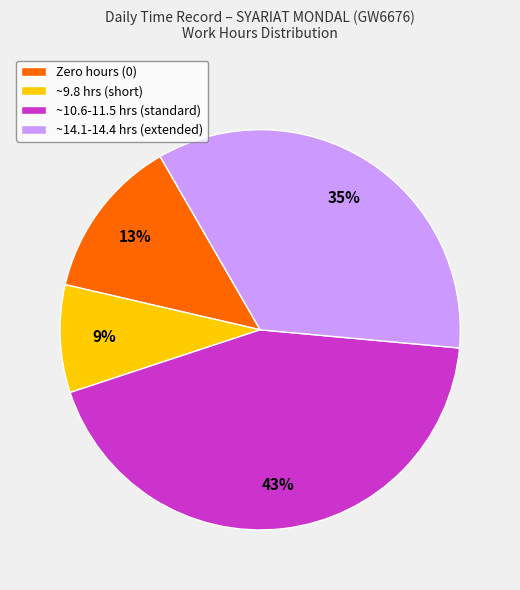

Is the sum of ~9.8 hrs (short) and ~14.1-14.4 hrs (extended) greater than half?

No